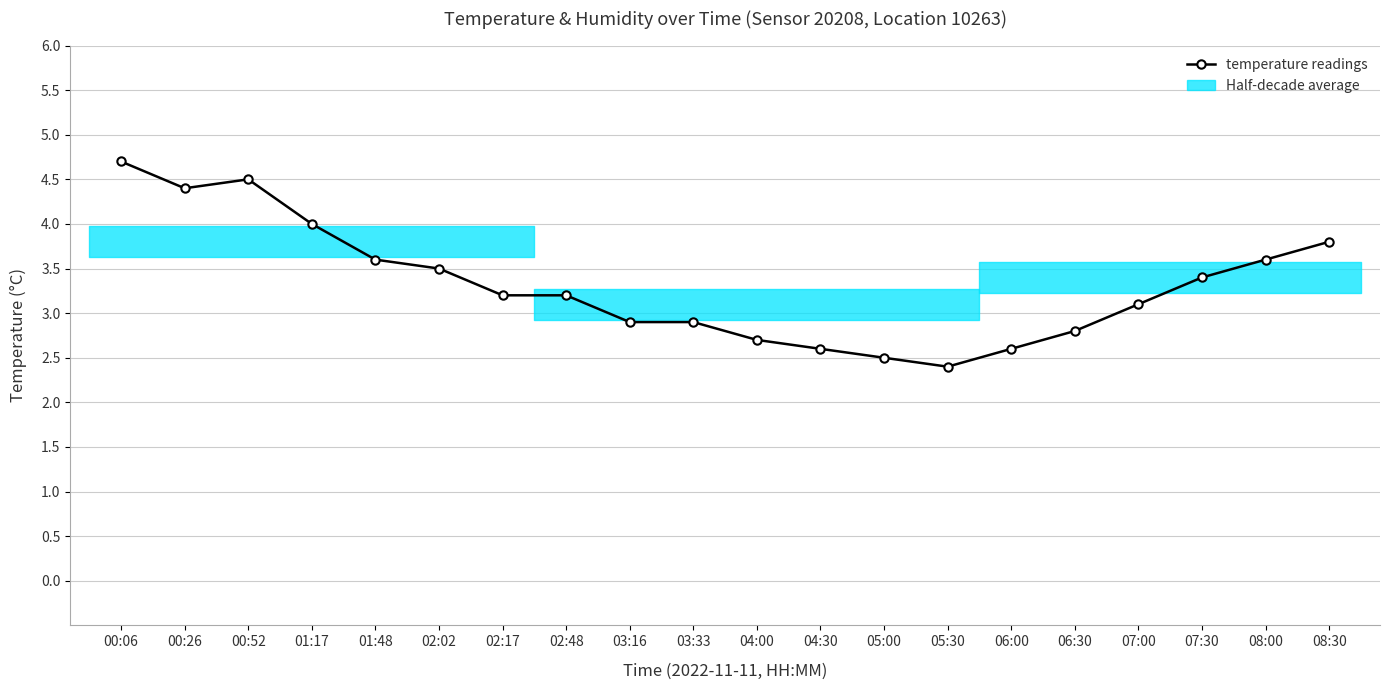

Is this an area chart (filled region under the line)?

No